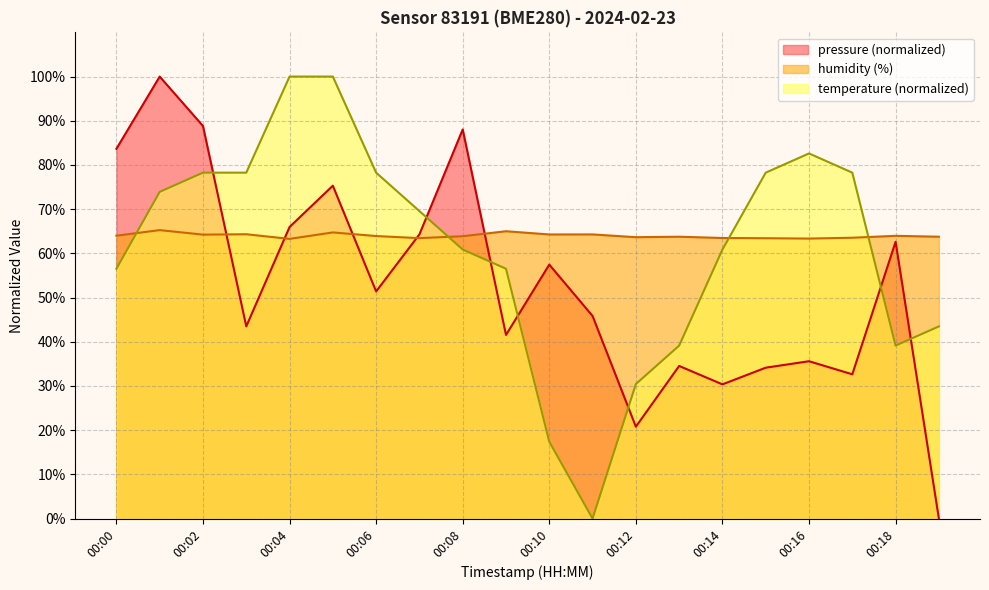

The temperature series shows 78.3 at 00:02. True or false?

True